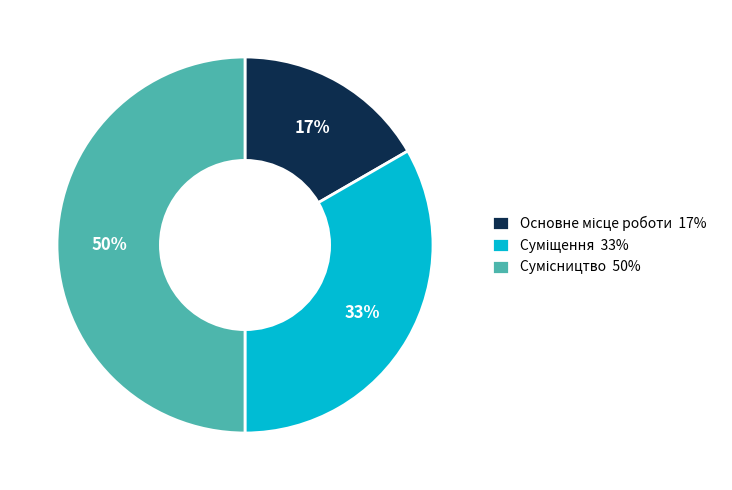

To the nearest percent, what is the average slice percentage?

33%